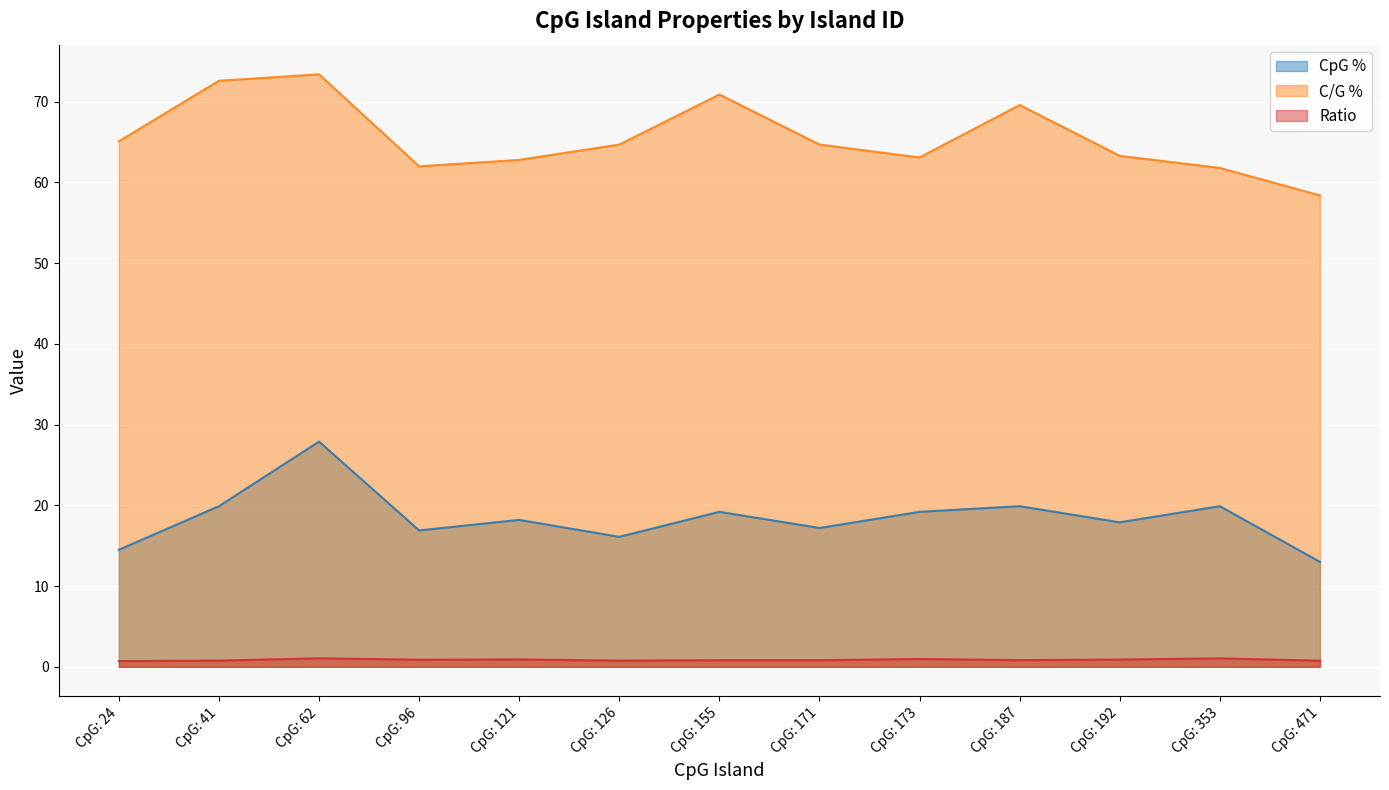

What is the smallest value displayed?

0.7